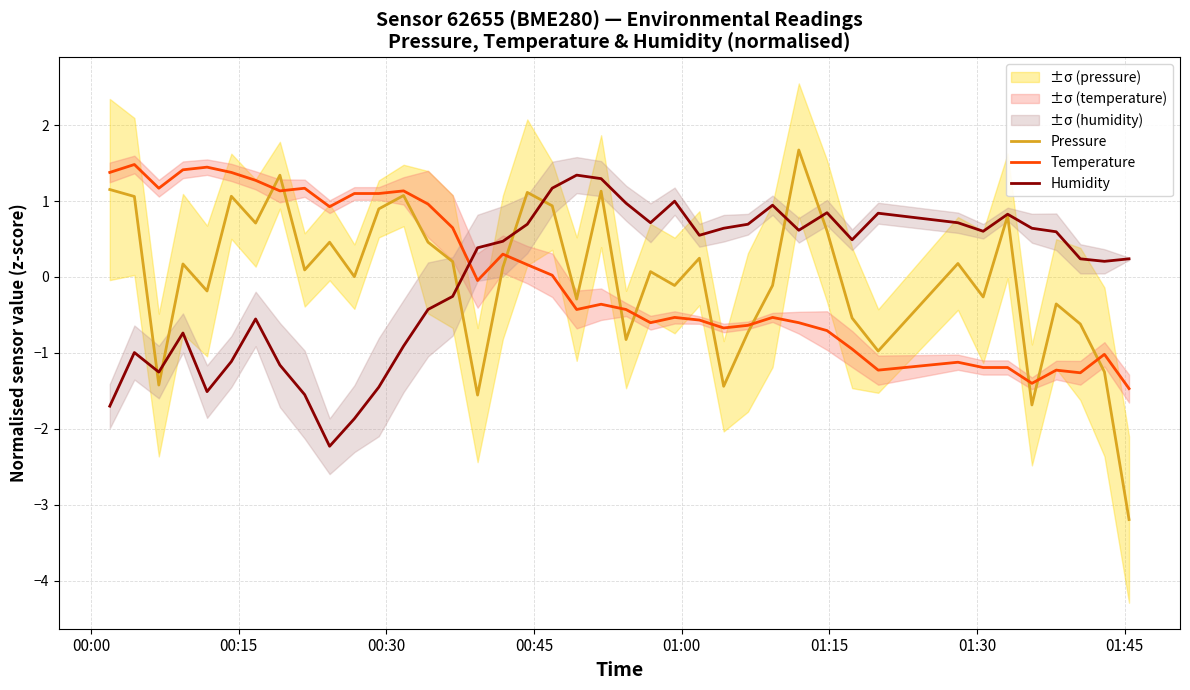

How many distinct data groups are displayed?

3